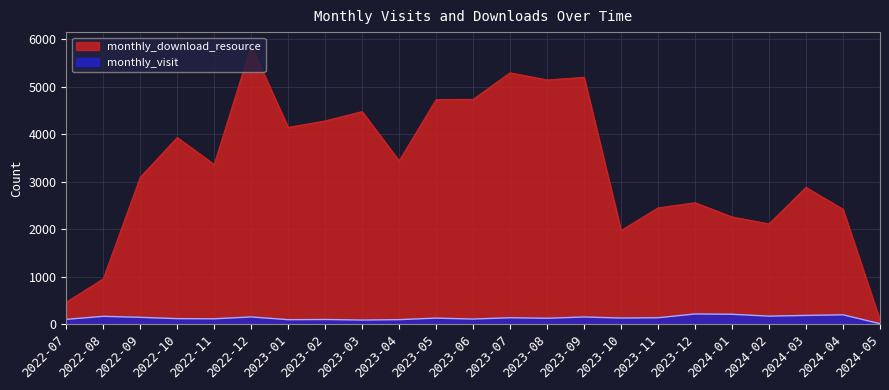

How many categories are shown in the chart?

23